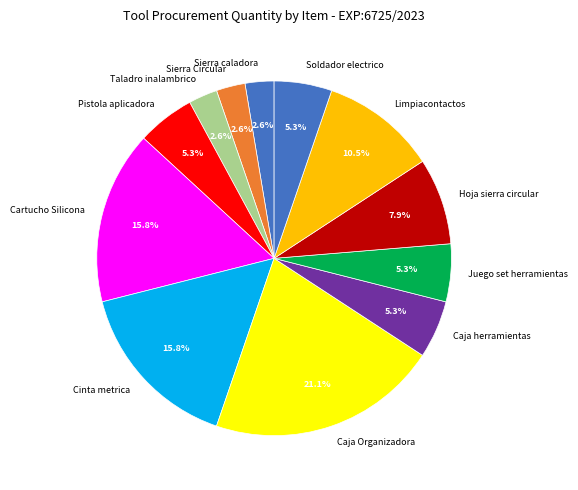

Does Caja herramientas represent more than half of the total?

No